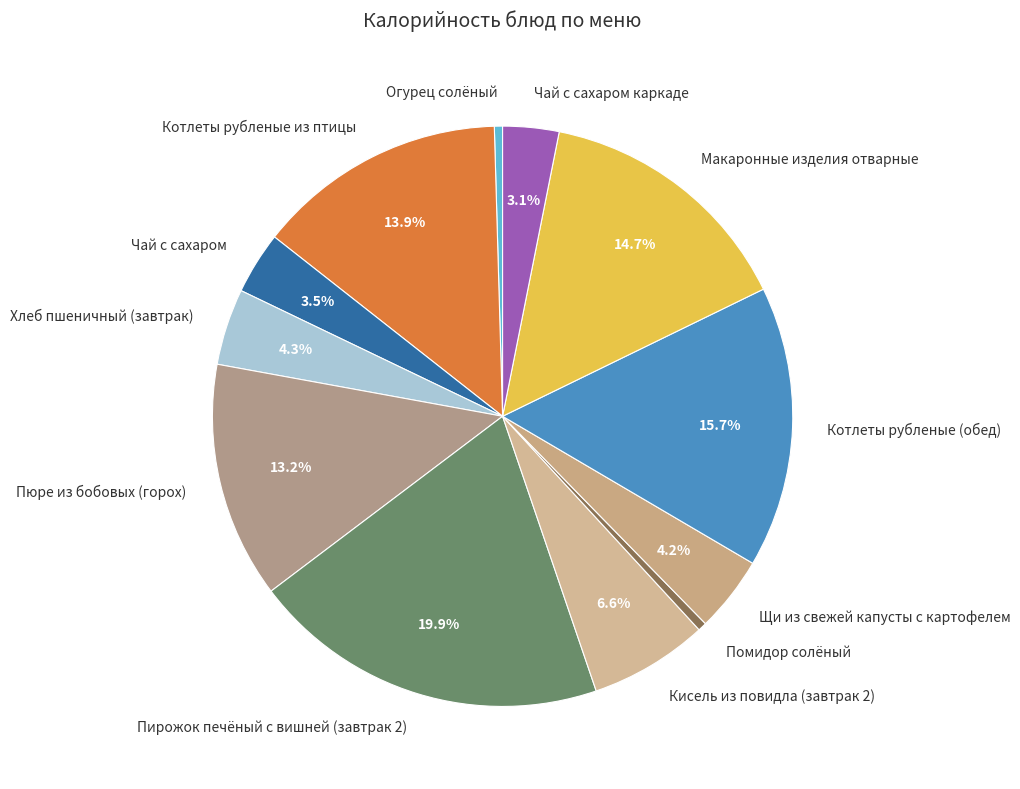

What portion of the pie excludes Пирожок печёный с вишней (завтрак 2)?

80.1%